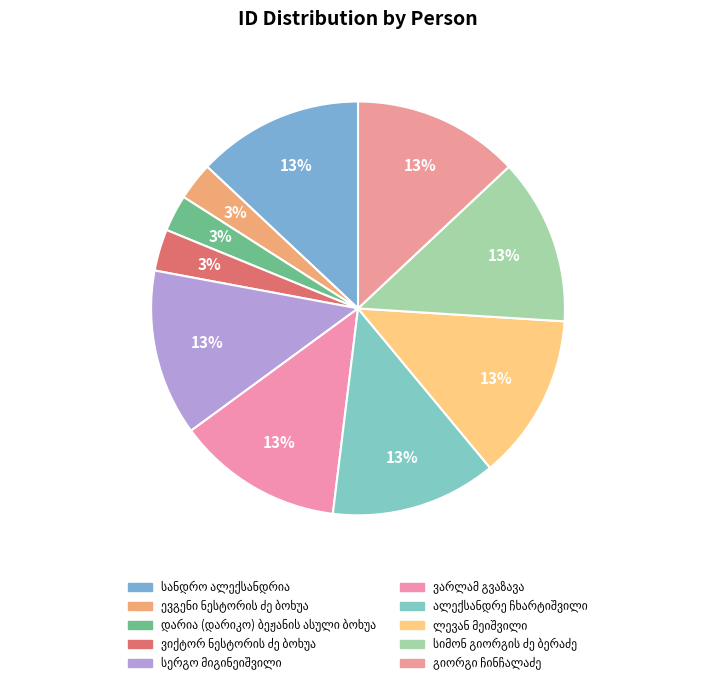

How many slices are in this pie chart?

10